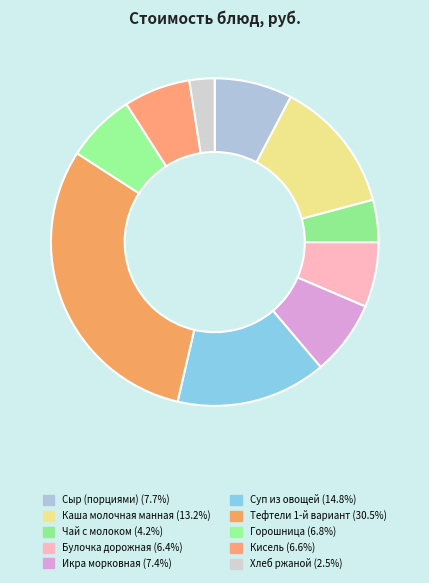

Is it true that Каша молочная манная is 13% of the pie?

True